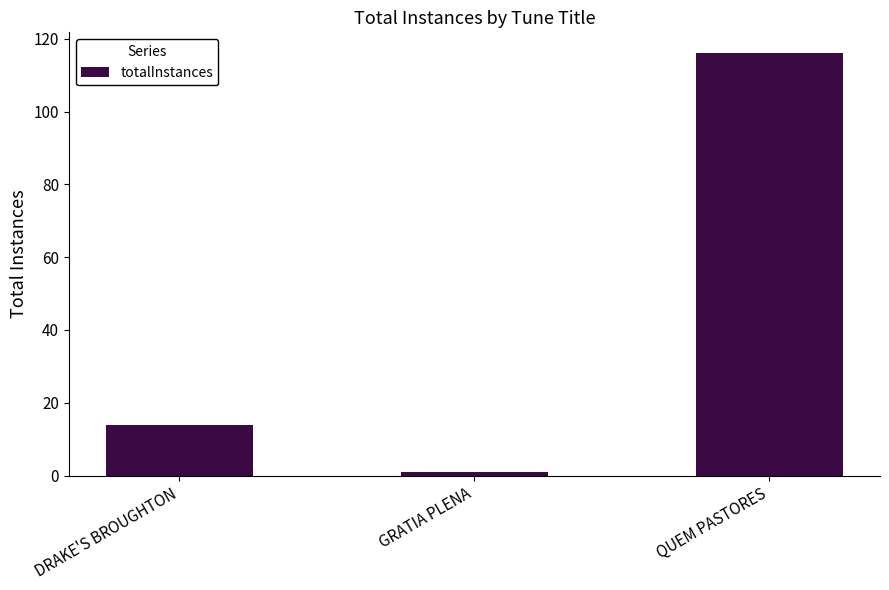

At which category does the chart reach its peak across all series?

QUEM PASTORES